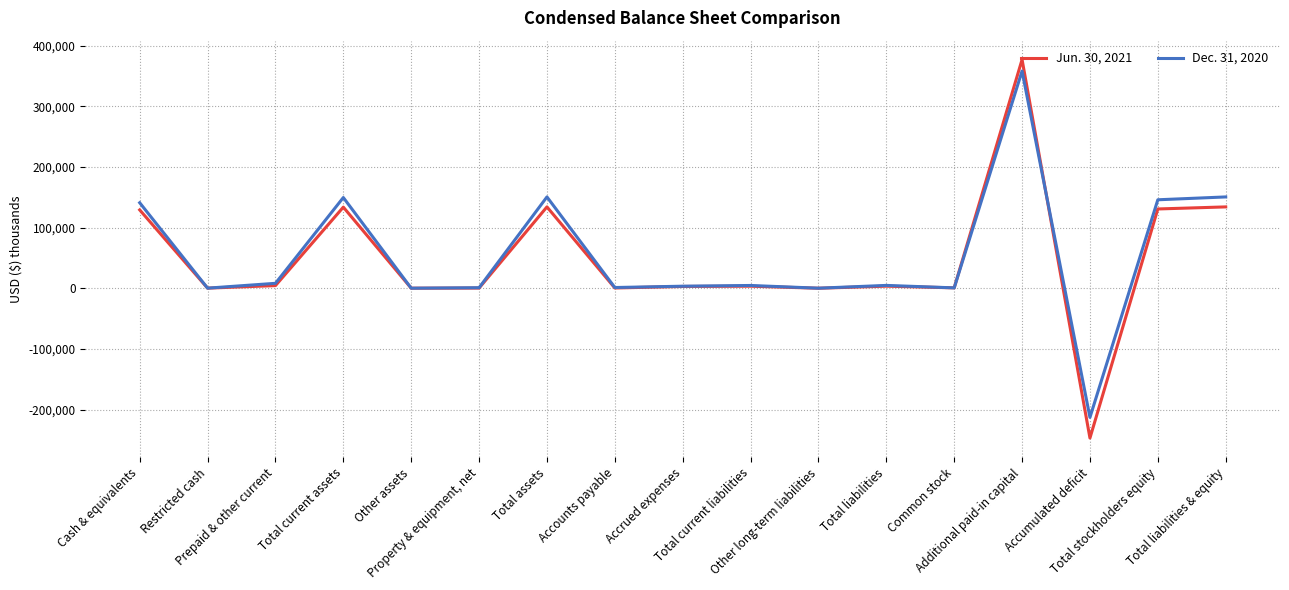

Rank the series by their average value, from lowest to highest.

Jun. 30, 2021, Dec. 31, 2020